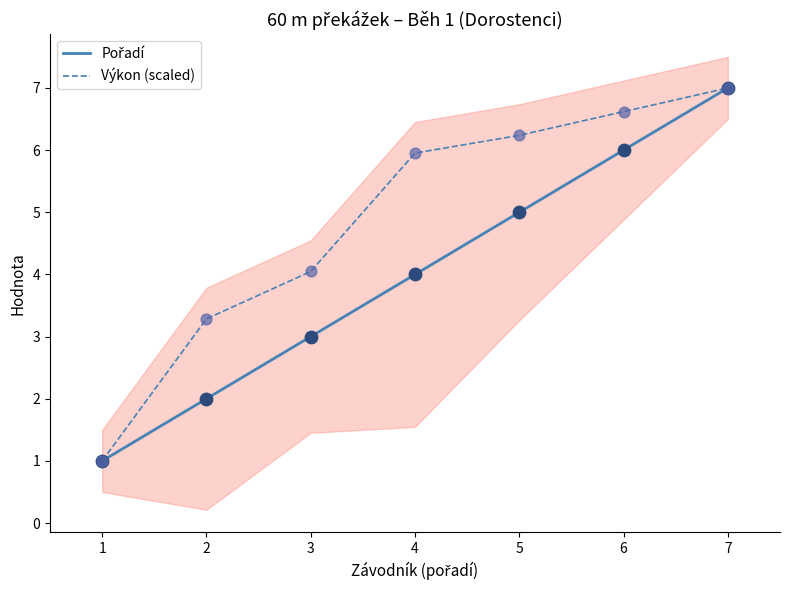

Is the value of Pořadí at 4 greater than the value of Výkon (scaled) at 6?

No